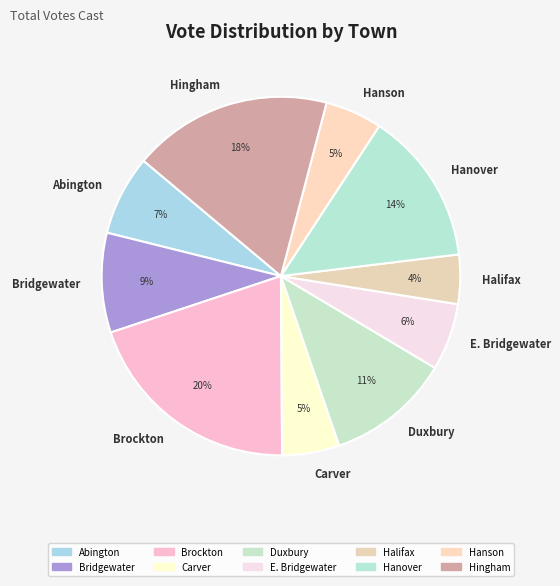

True or false: Carver accounts for 5% of the total.

True